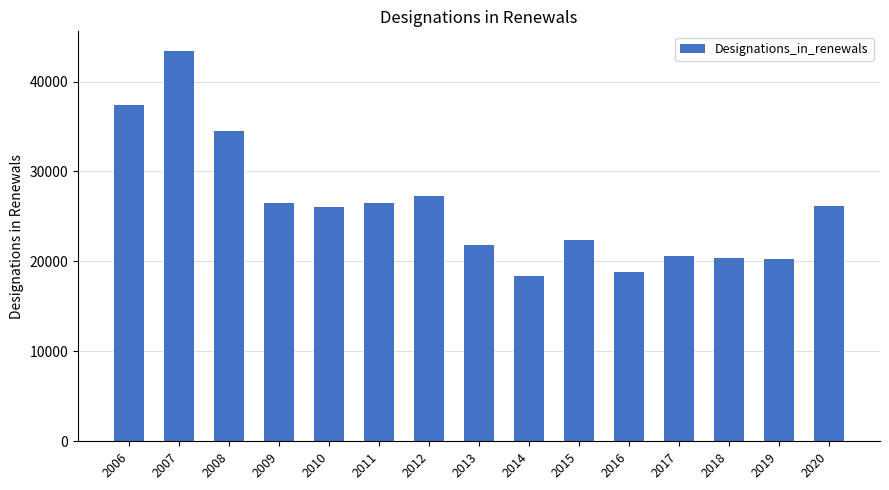

How many series are shown in this chart?

1